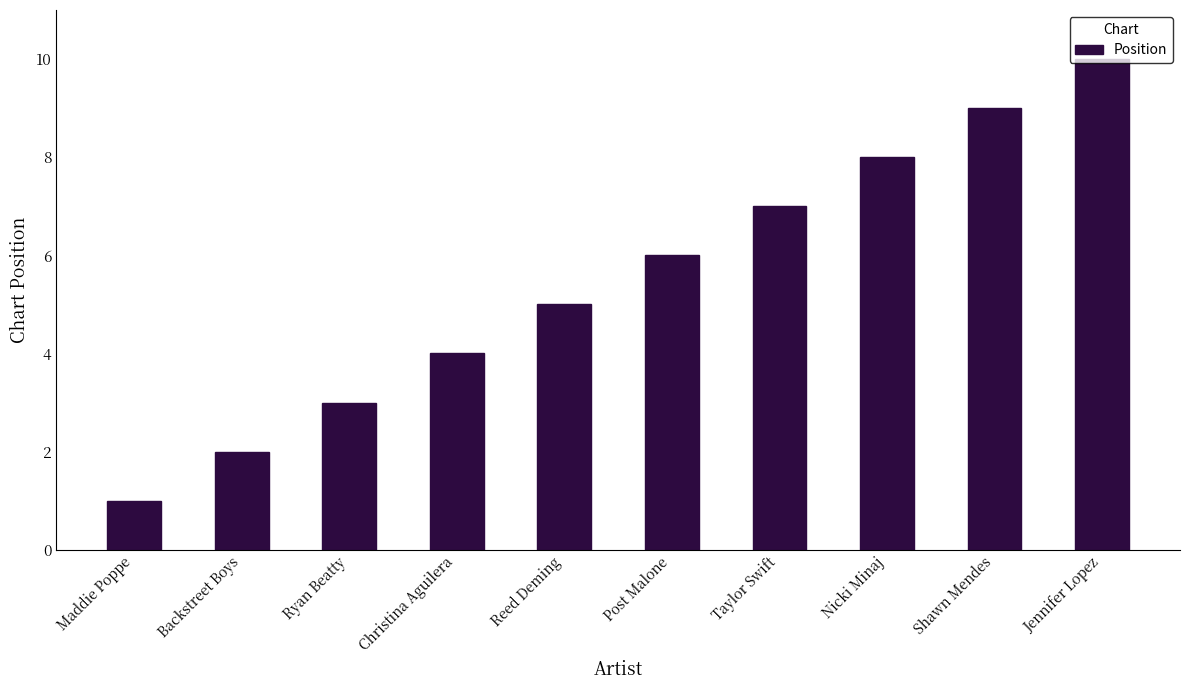

What position from the right is Maddie Poppe?

10